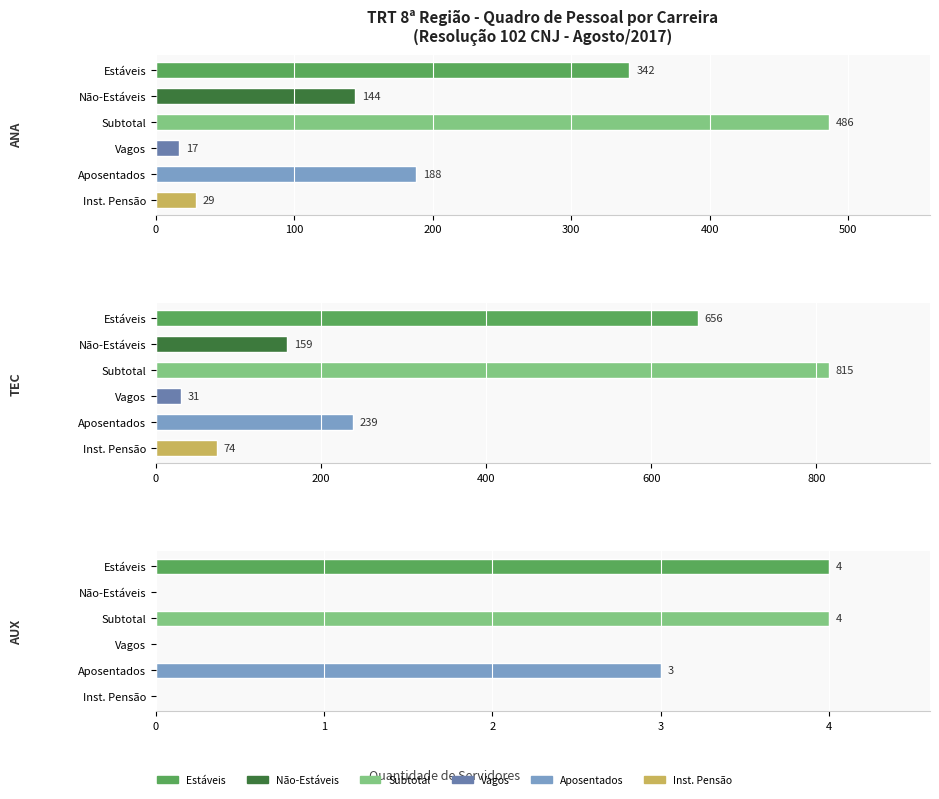

At how many categories does at least one series exceed 325?

2